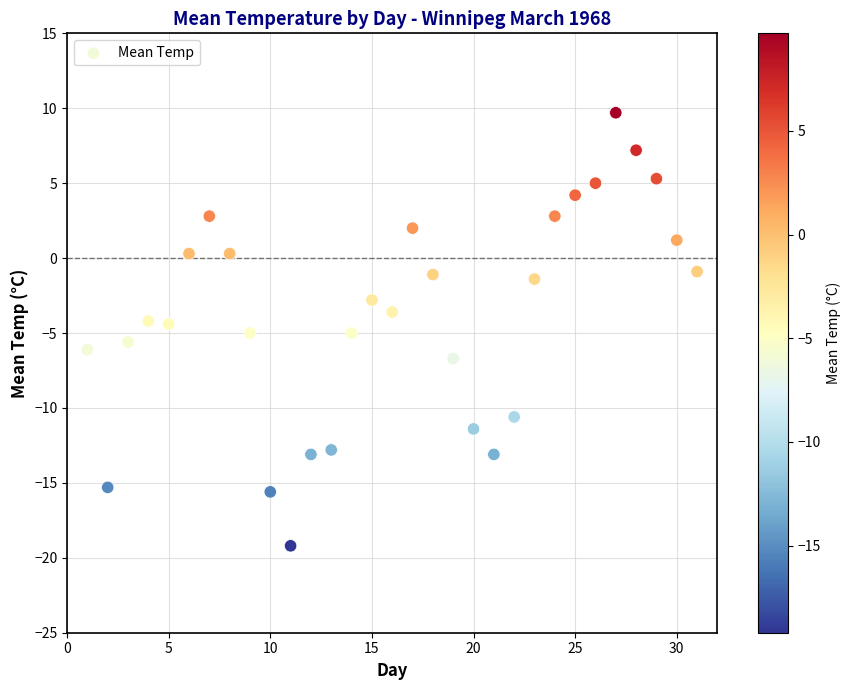

What is the range of X values (max minus min)?

30.0